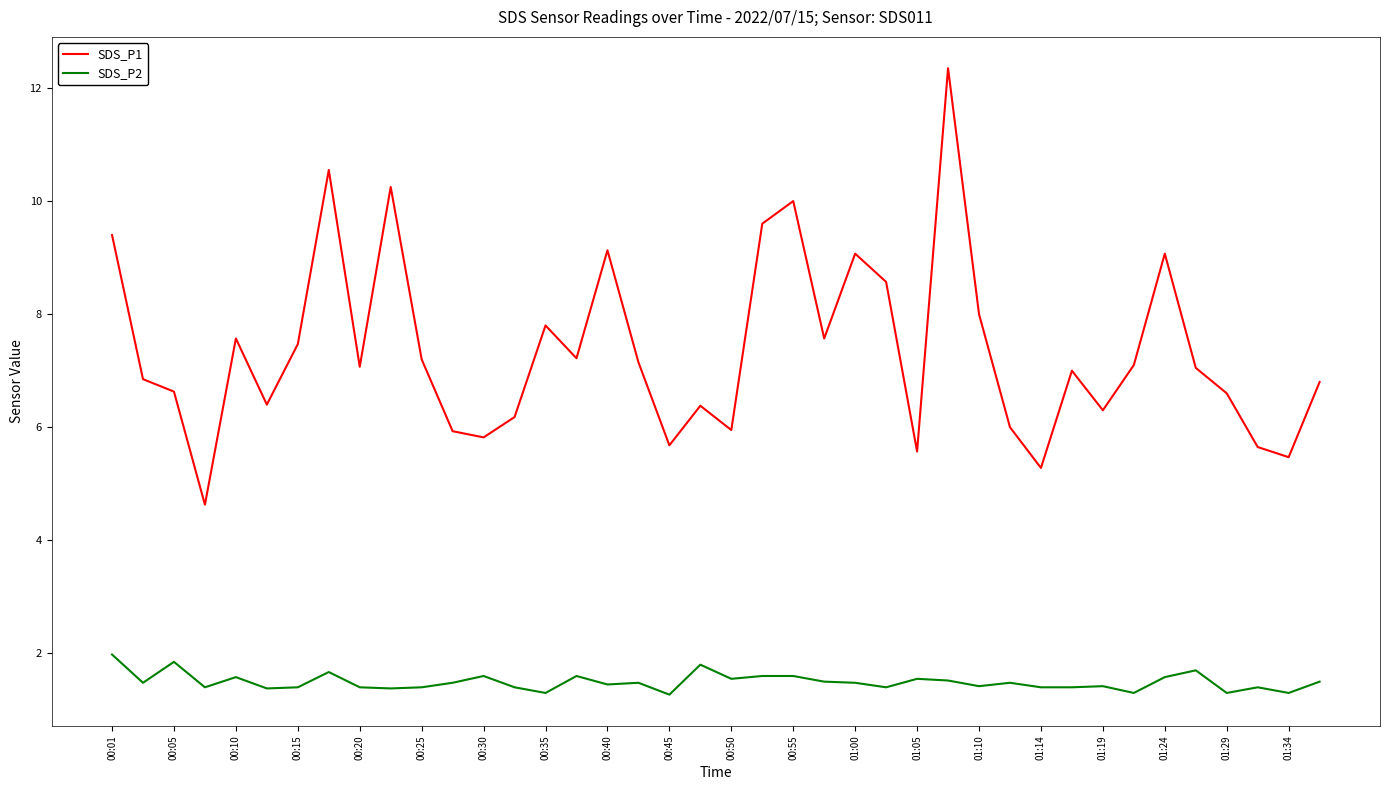

True or false: SDS_P1 and SDS_P2 intersect in this chart.

False